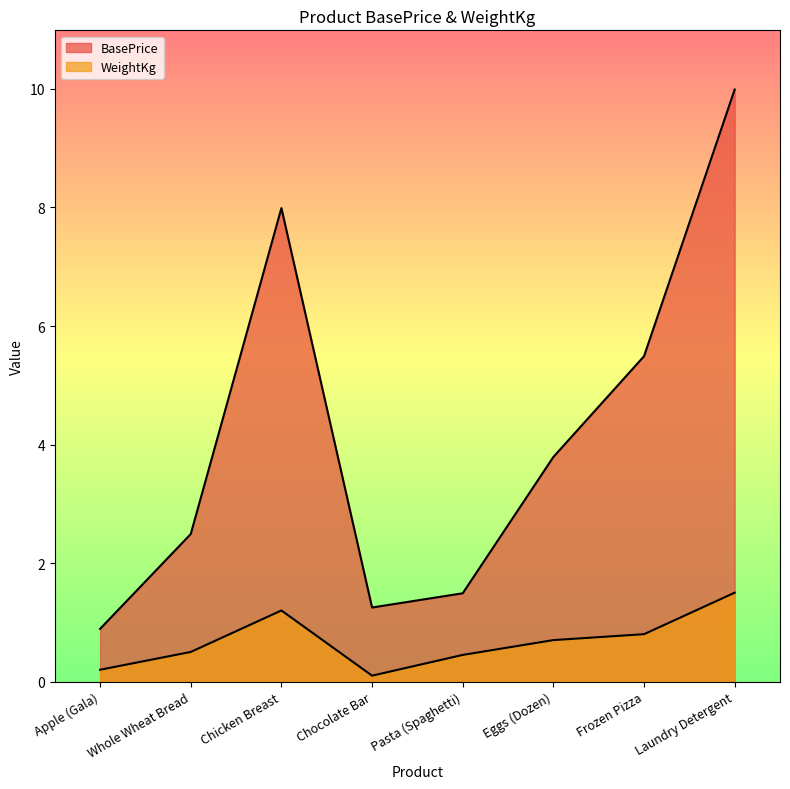

Where does the BasePrice series first go above 3?

Chicken Breast